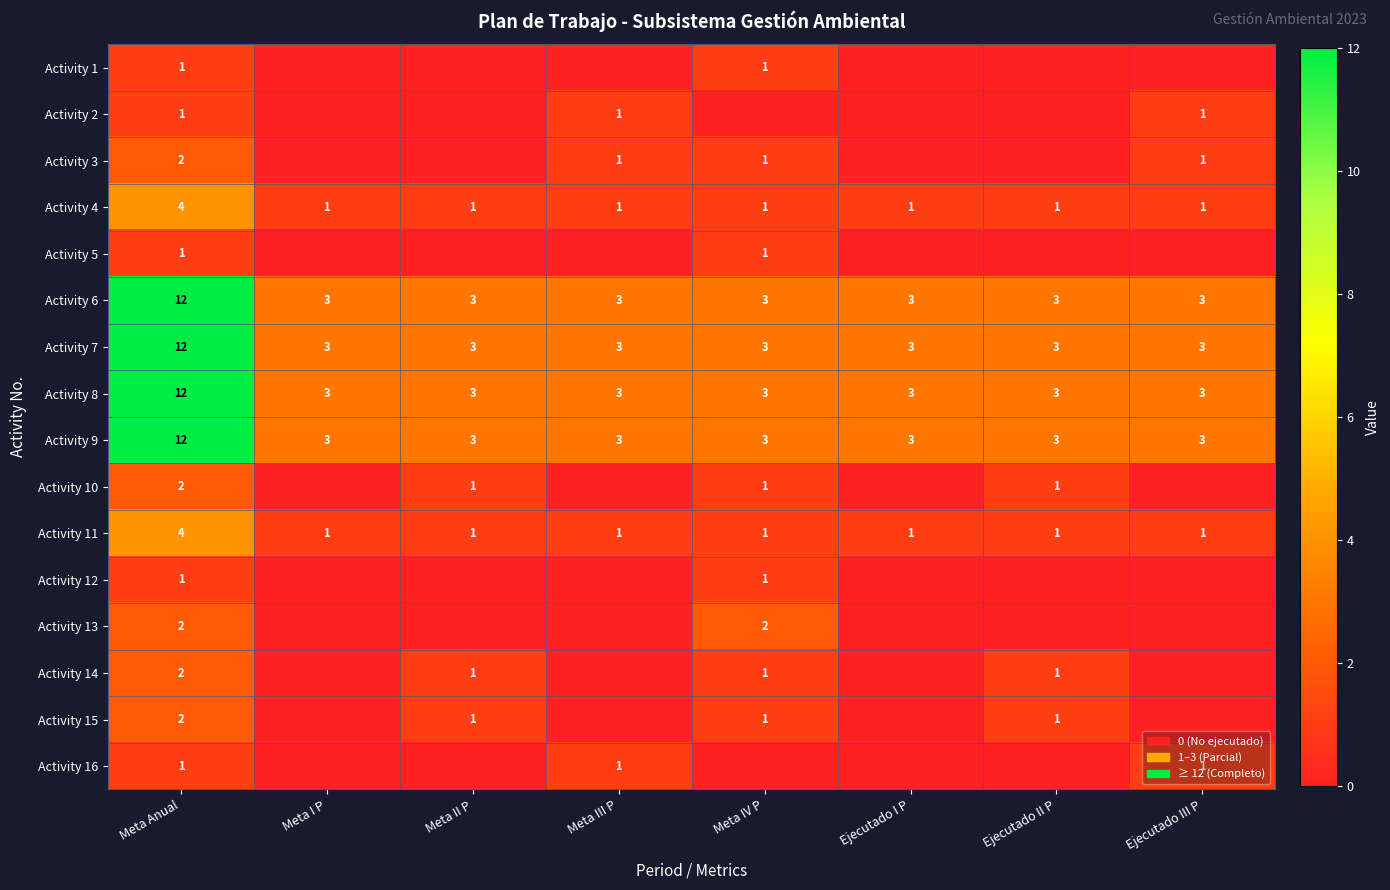

The value of Activity 6 at Ejecutado I P is 3. True or false?

True